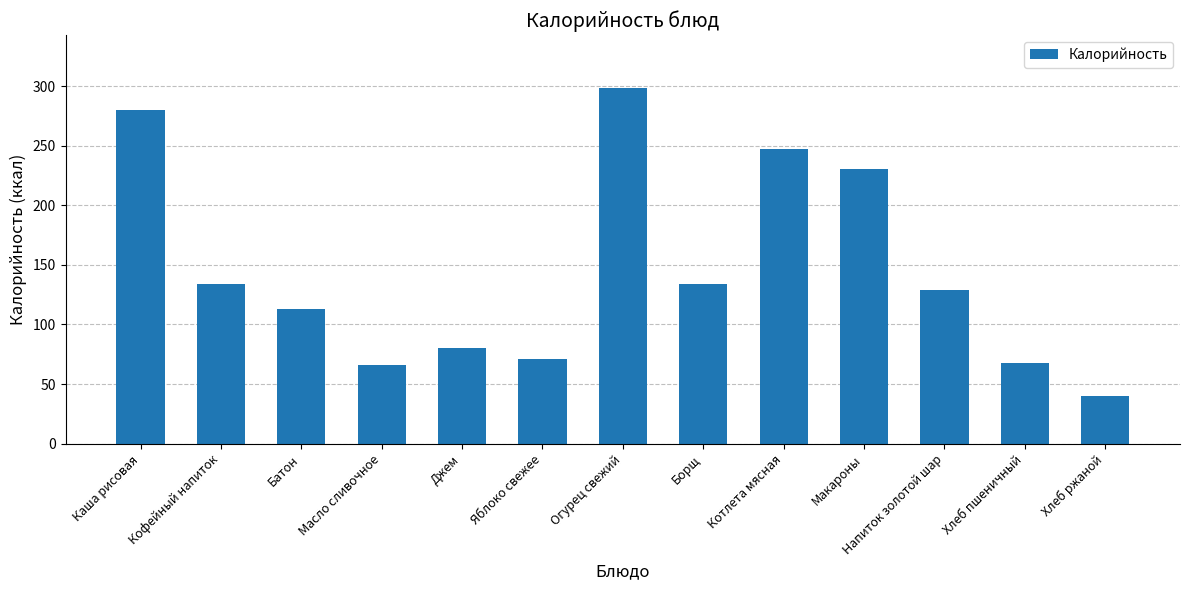

What position from the left is Макароны?

10